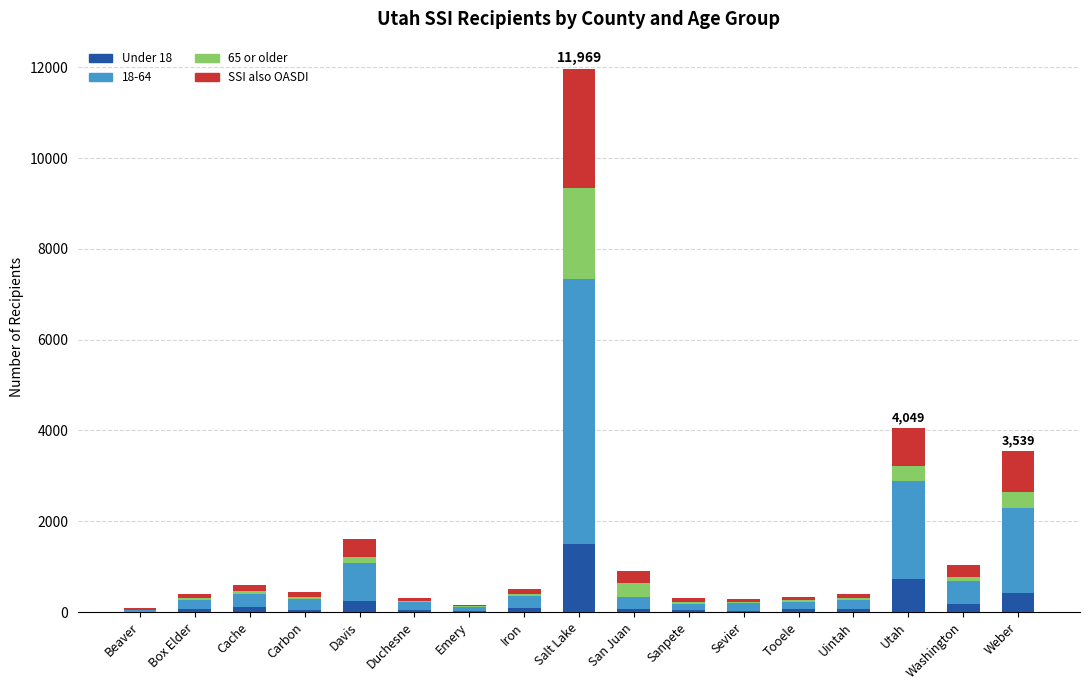

Are the bars grouped side by side (vs. stacked)?

No